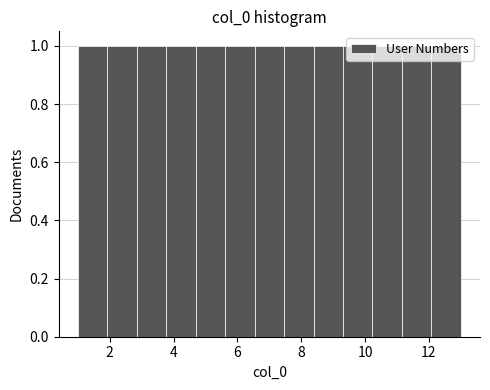

Reading left to right, transcribe this chart: for each bar, give the range it covers on the x-axis and its height. Neither the bar edges nor the heights are printed on the chart, so give them approximately, as read against the axes.

1.0 to 2.0: 1
2.0 to 2.8: 1
2.8 to 3.8: 1
3.8 to 4.6: 1
4.6 to 5.6: 1
5.6 to 6.6: 1
6.6 to 7.4: 1
7.4 to 8.4: 1
8.4 to 9.4: 1
9.4 to 10.2: 1
10.2 to 11.2: 1
11.2 to 12.0: 1
12.0 to 13.0: 1